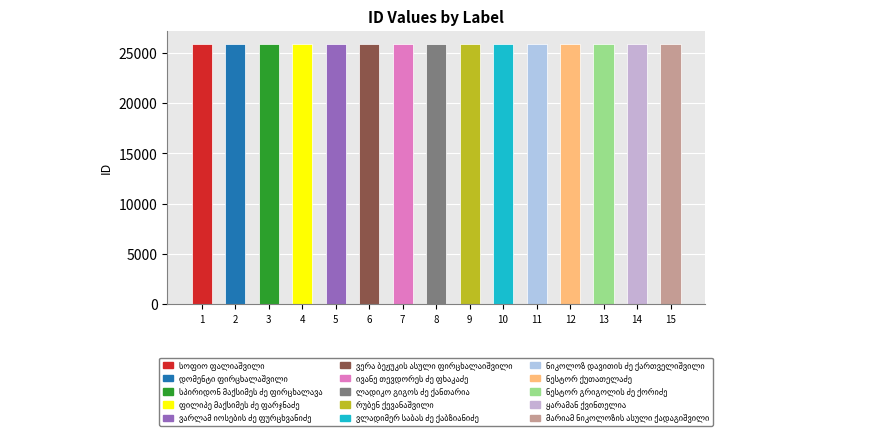

The value at 8 is 8975. True or false?

False